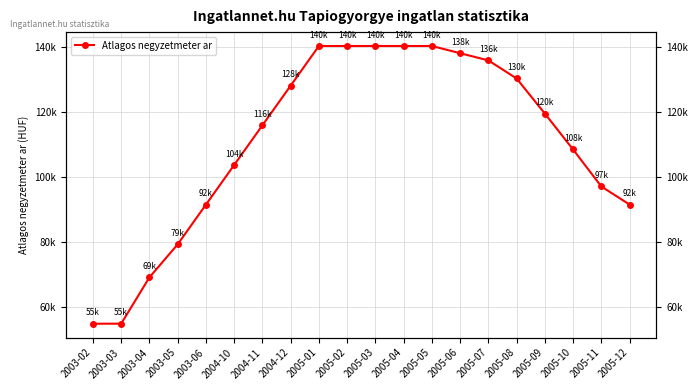

Reading right to left, what are all the values shown in this chart?

2005-12=91569	2005-11=97122	2005-10=108472	2005-09=119510	2005-08=130270	2005-07=135823	2005-06=138033	2005-05=140243	2005-04=140243	2005-03=140243	2005-02=140243	2005-01=140243	2004-12=128065	2004-11=115888	2004-10=103710	2003-06=91533	2003-05=79355	2003-04=69207	2003-03=55000	2003-02=55000